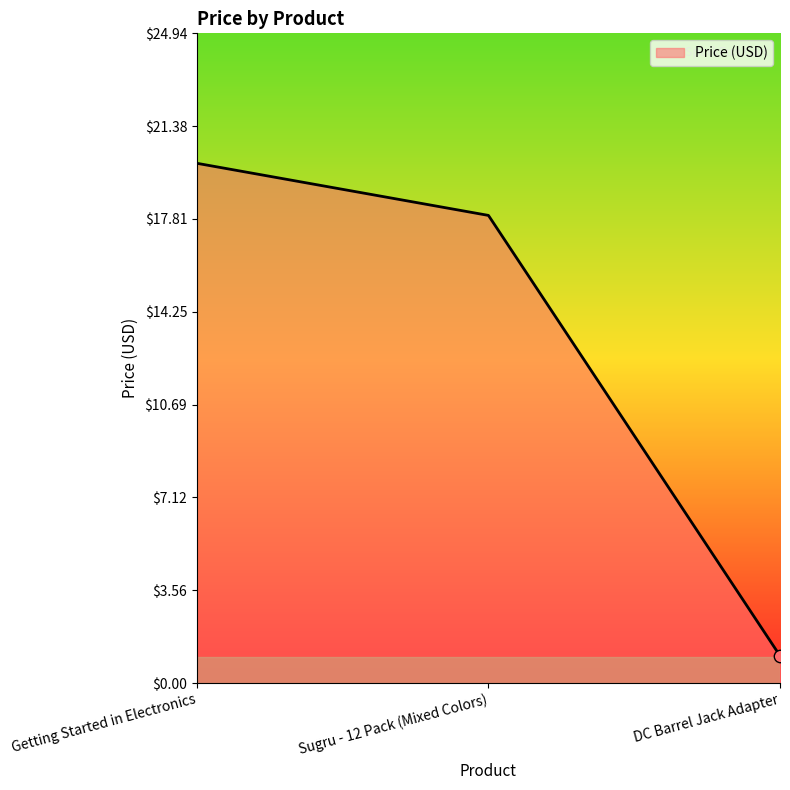

Approximately how many times larger is the value at Getting Started in Electronics compared to DC Barrel Jack Adapter?

19.0